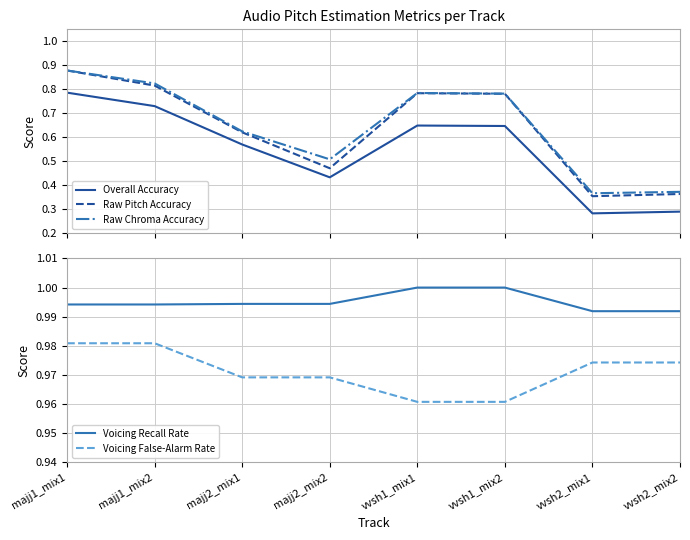

What is the average value of the Voicing False-Alarm Rate series?

1.0